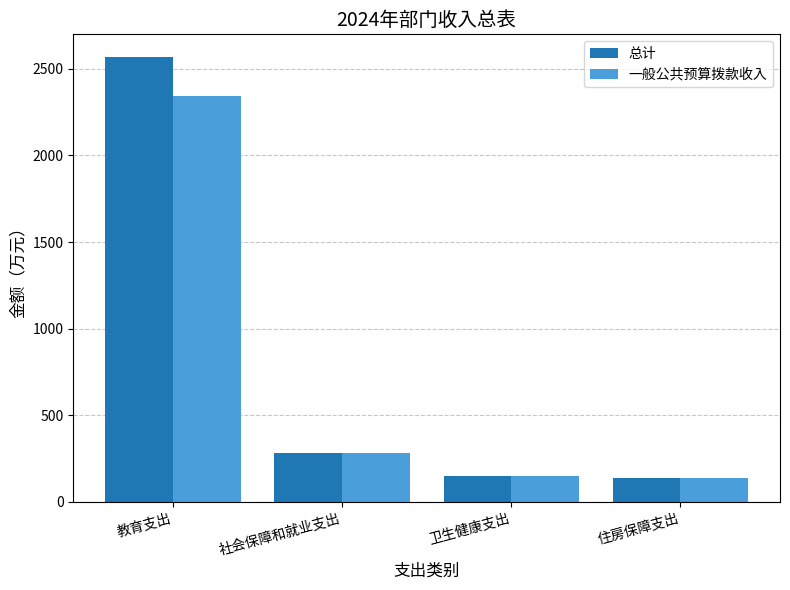

At which label does 一般公共预算拨款收入 first exceed 281?

教育支出